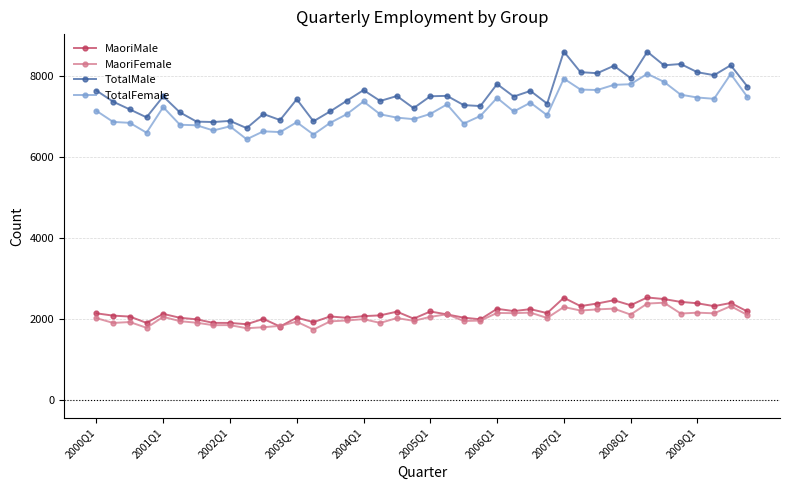

At how many categories does at least one series exceed 5717?

40